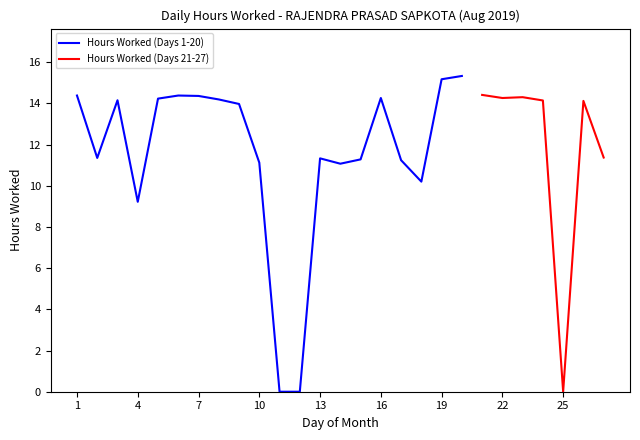

What is the greatest value displayed?

15.3